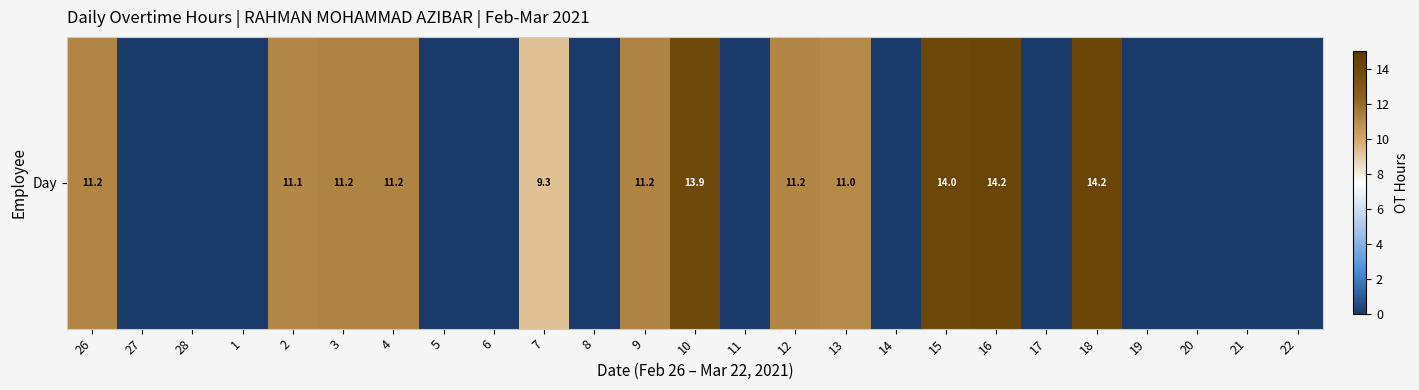

Reading left to right, what are all the values shown in this chart?

26=11.2	27=0.0	28=0.0	1=0.0	2=11.1	3=11.2	4=11.2	5=0.0	6=0.0	7=9.3	8=0.0	9=11.2	10=13.9	11=0.0	12=11.2	13=11.0	14=0.0	15=14.0	16=14.2	17=0.0	18=14.2	19=0.0	20=0.0	21=0.0	22=0.0